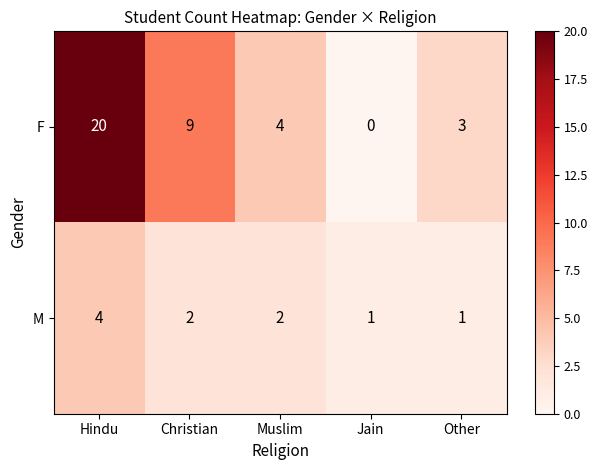

Reading left to right, extract all data points from this chart.

F: 20	9	4	0	3
M: 4	2	2	1	1